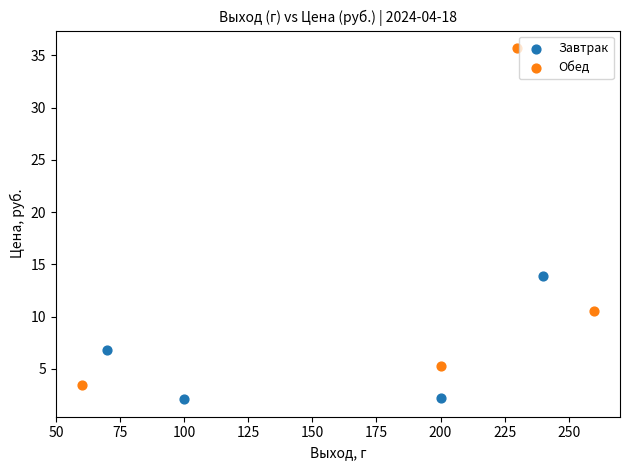

Which series reaches the maximum Y coordinate?

Обед